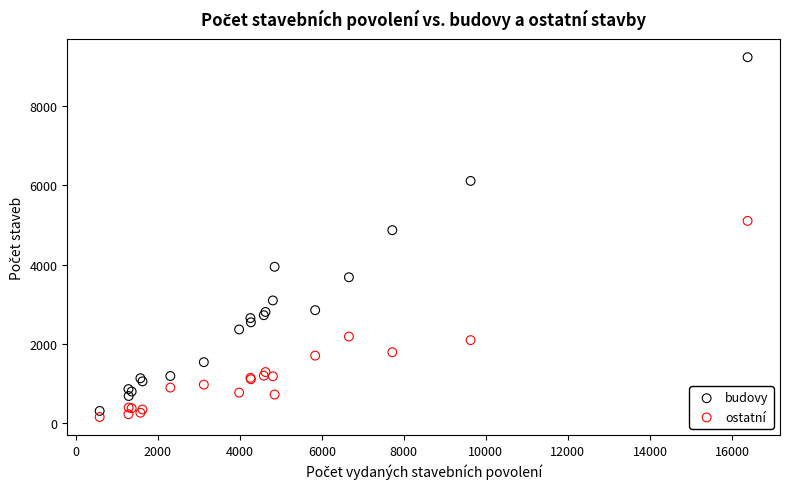

Which series contains the highest Y value?

budovy